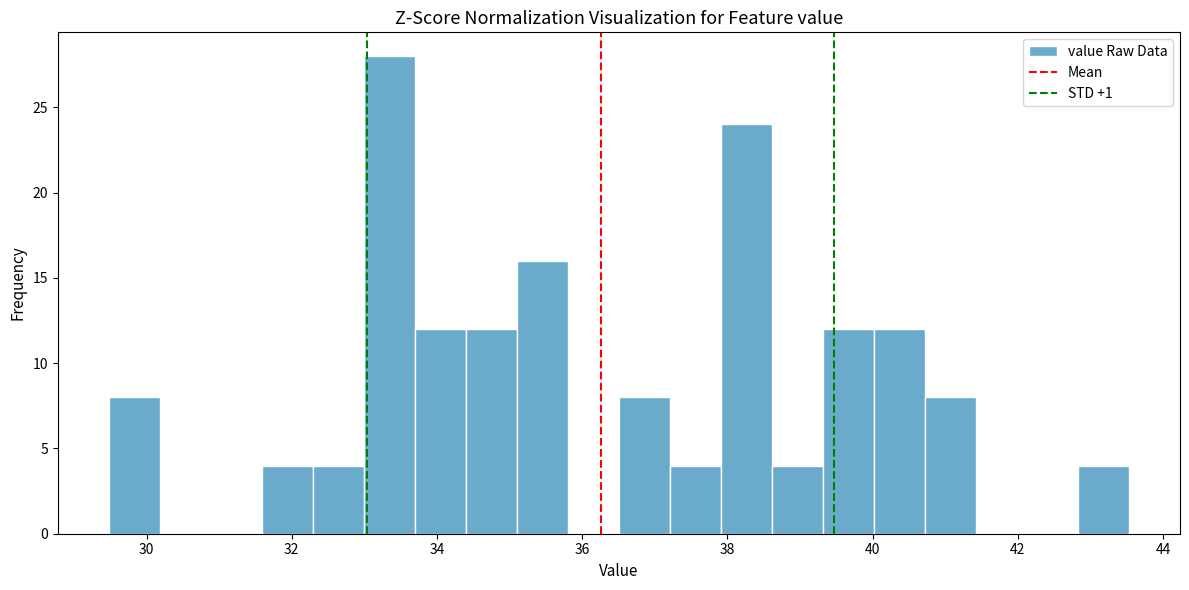

Around what value on the x-axis is the tallest bar? Give the approximate position of its centre, as read against the axis.

33.4